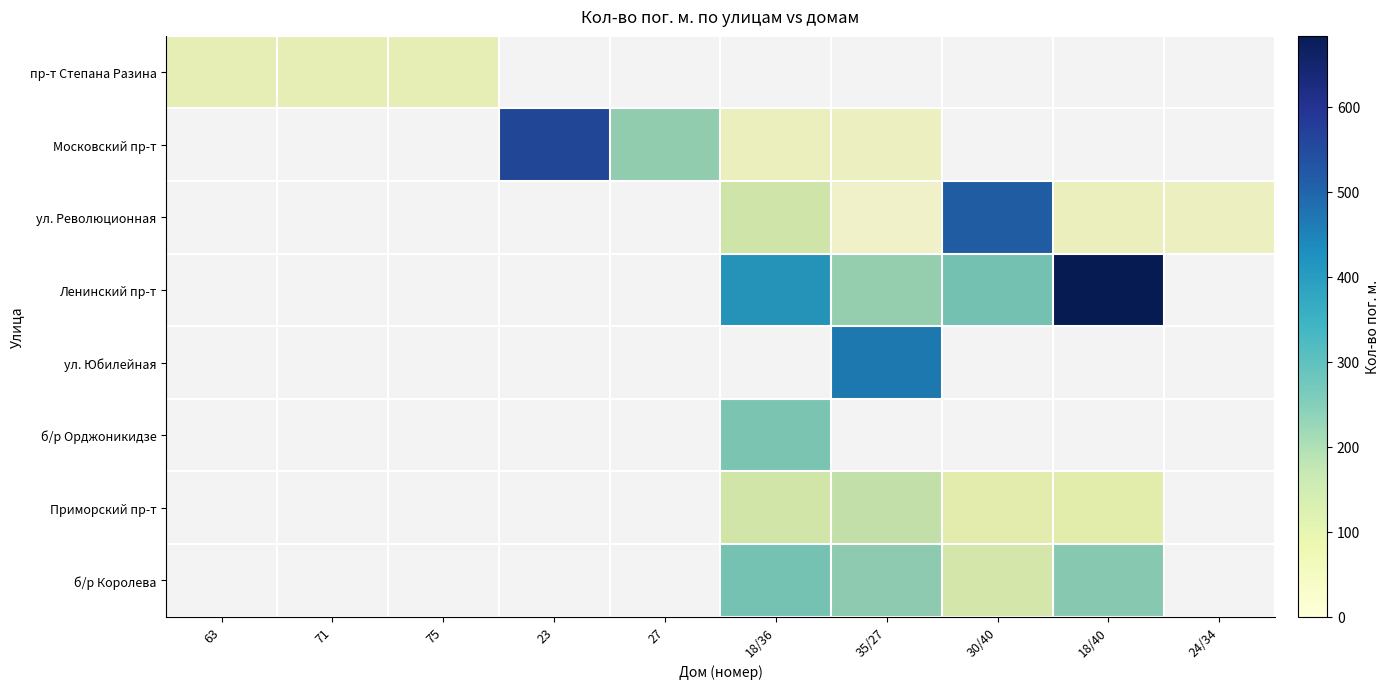

At which category does the chart reach its peak across all series?

18/40